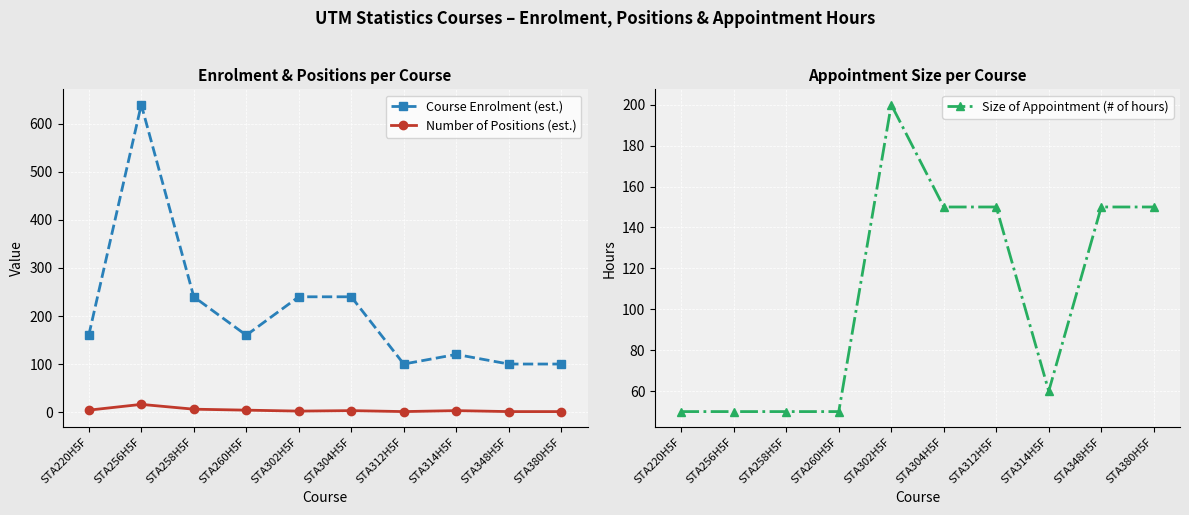

What are all the series names shown in the legend?

Course Enrolment (est.), Number of Positions (est.), Size of Appointment (# of hours)